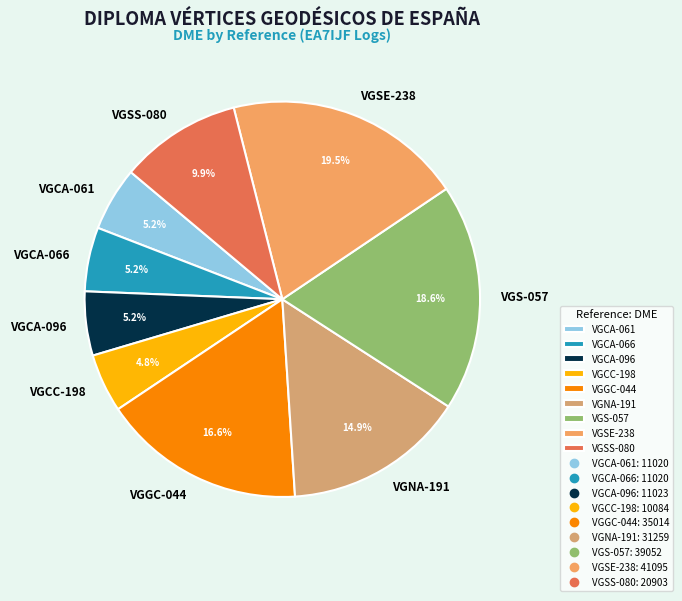

To the nearest percent, what portion does VGSS-080 represent?

10%